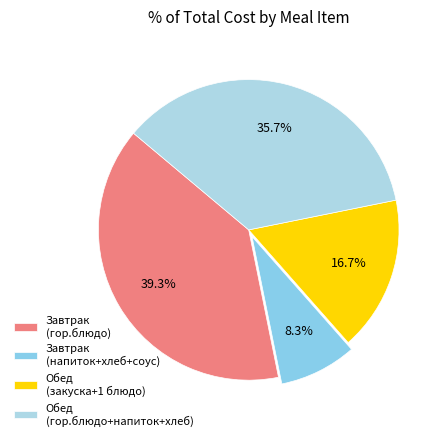

Which slice is the smallest?

Завтрак (напиток+хлеб+соус)